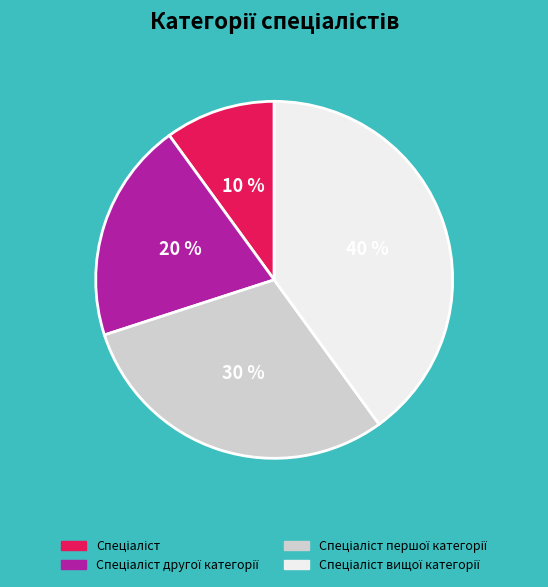

How many segments does this pie chart have?

4